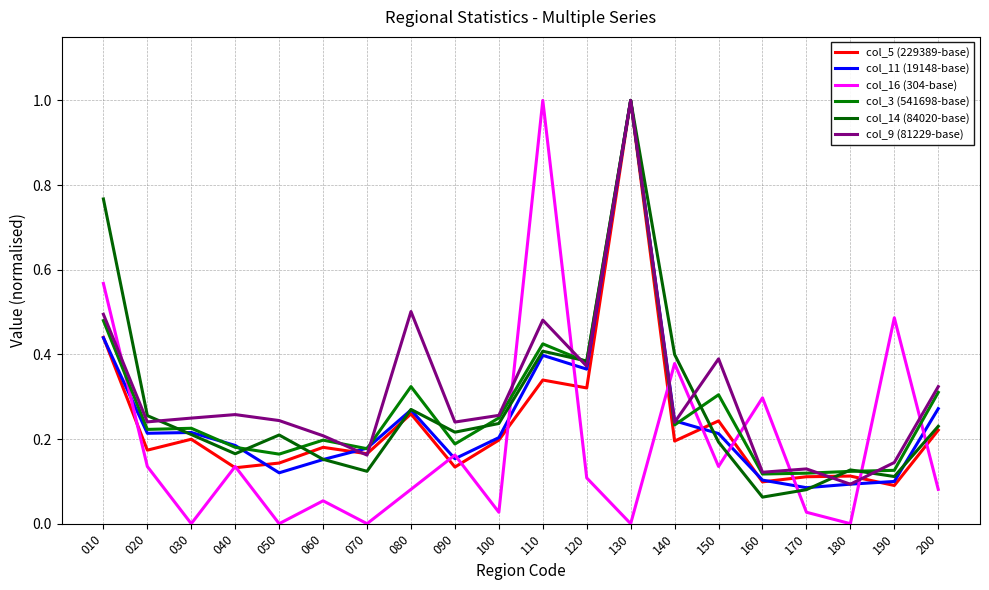

Is the value of col_14 (84020-base) at 050 greater than the value of col_3 (541698-base) at 100?

No